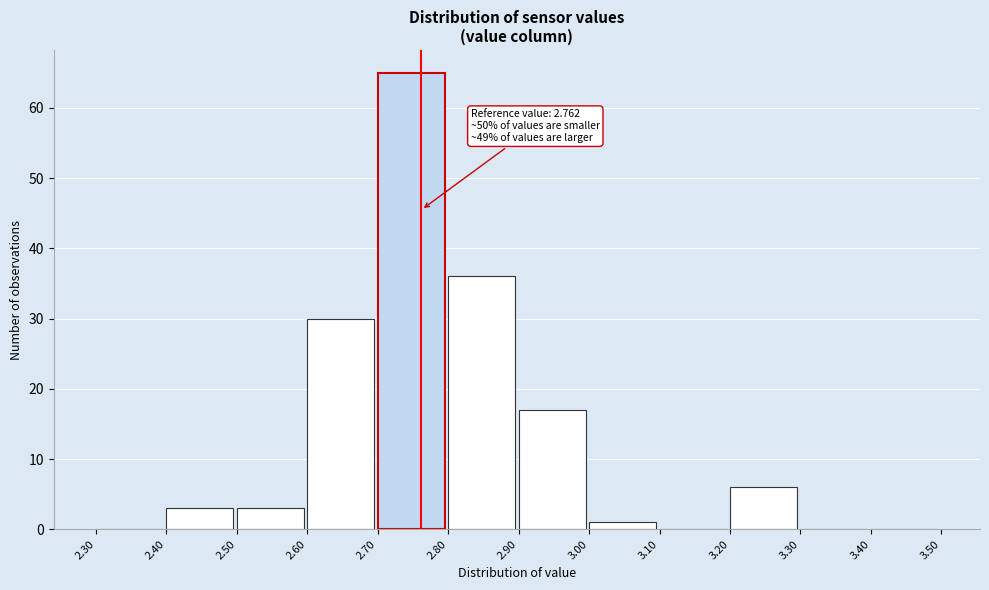

Which range on the x-axis has the tallest bar?

2.70 to 2.80